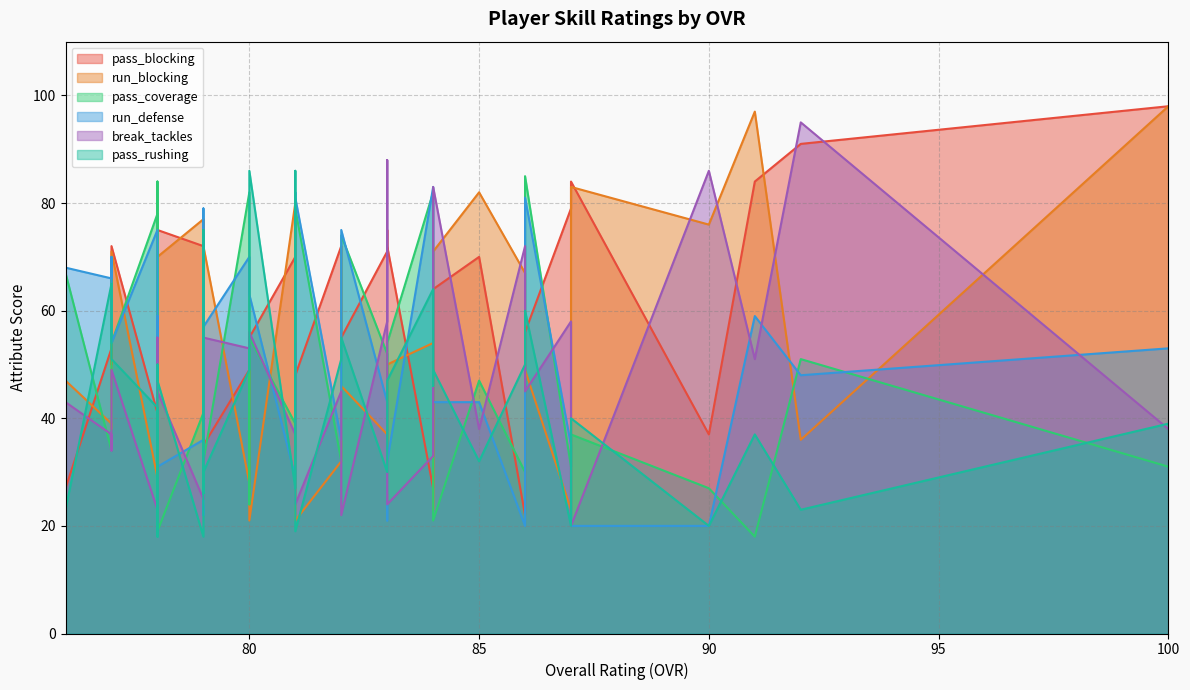

Does the chart have visible grid lines?

Yes